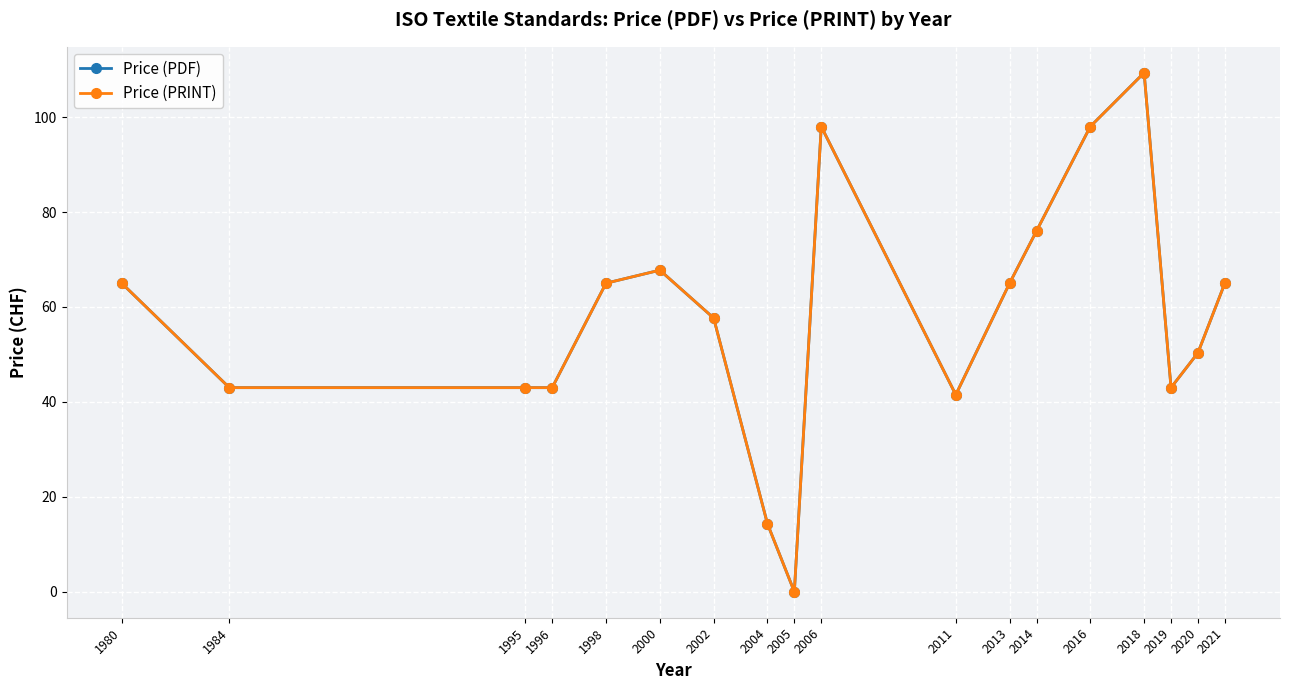

Is this an area chart (filled region under the line)?

No